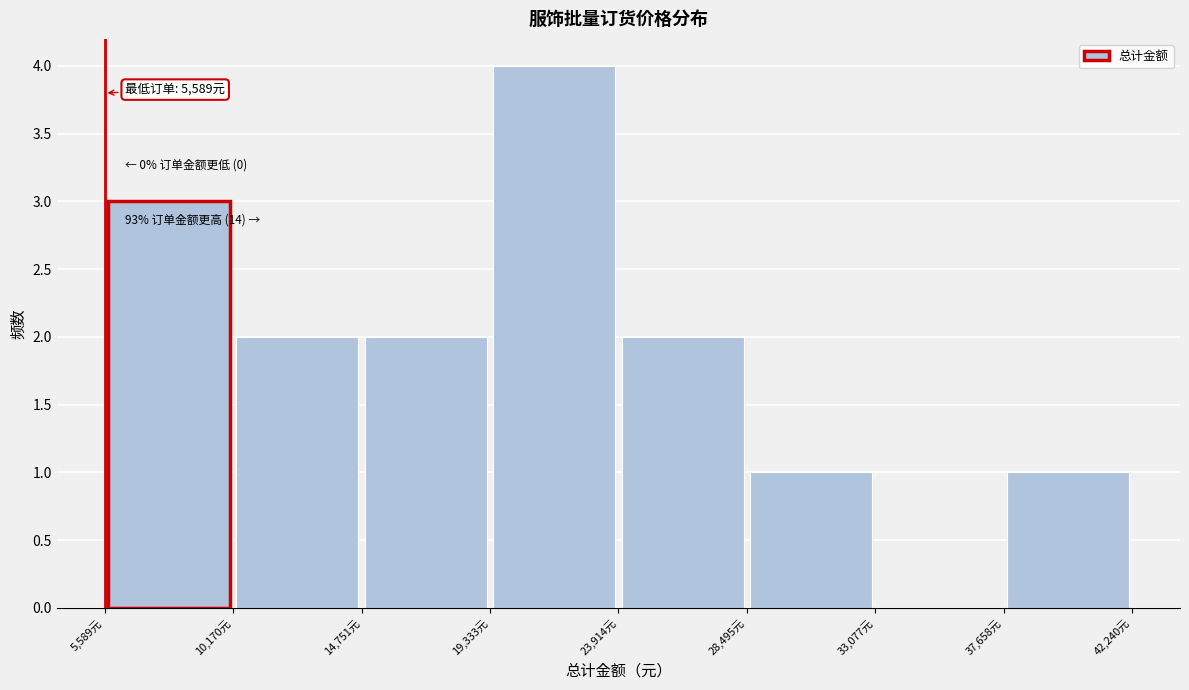

Over which range of the x-axis is the bar tallest?

19500 to 24000